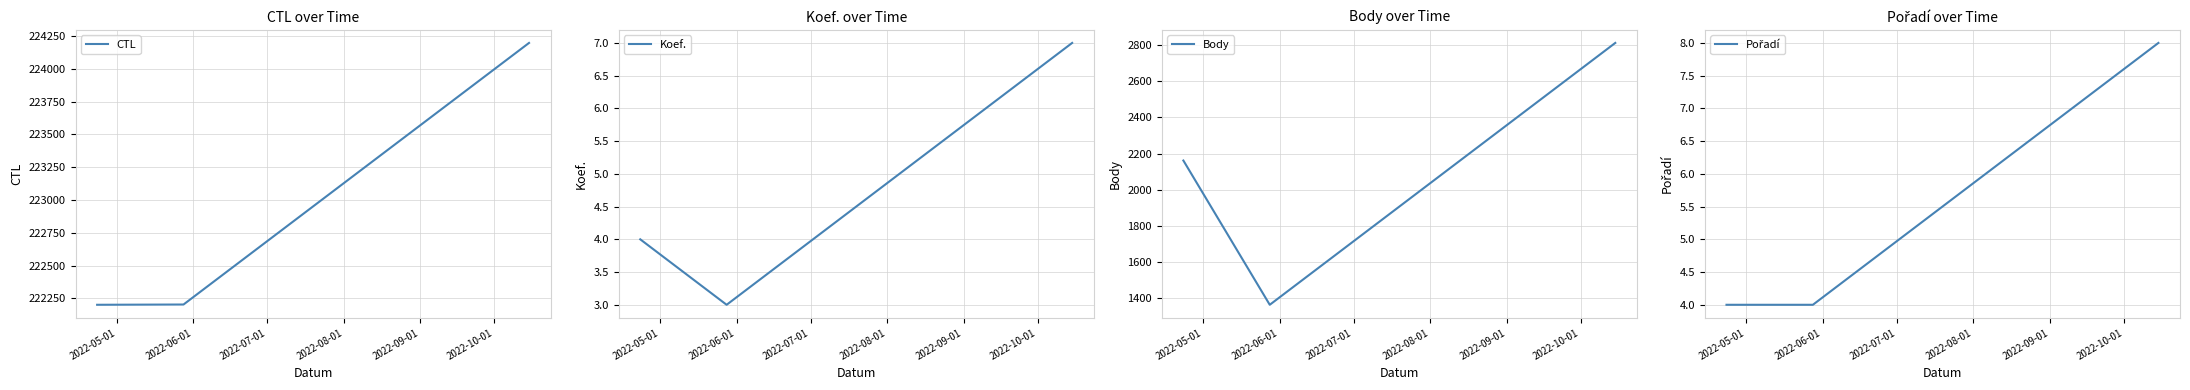

What is the difference between the maximum and minimum values in the Pořadí series?

4